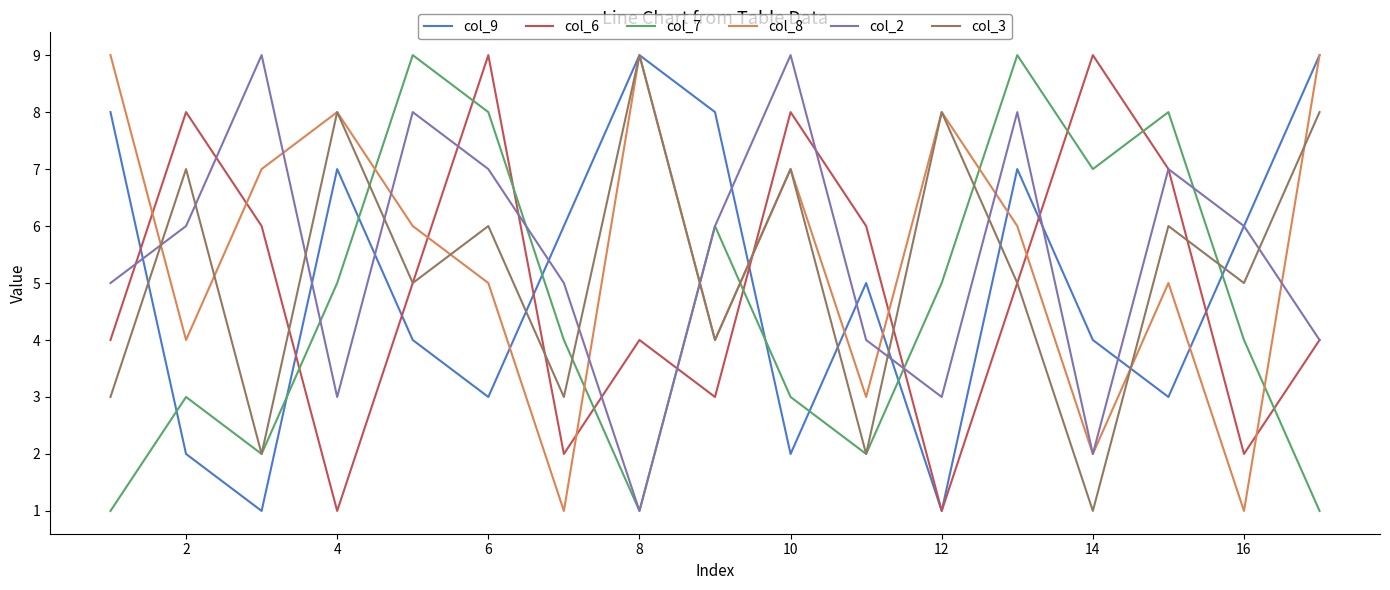

True or false: col_8 and col_7 intersect in this chart.

True